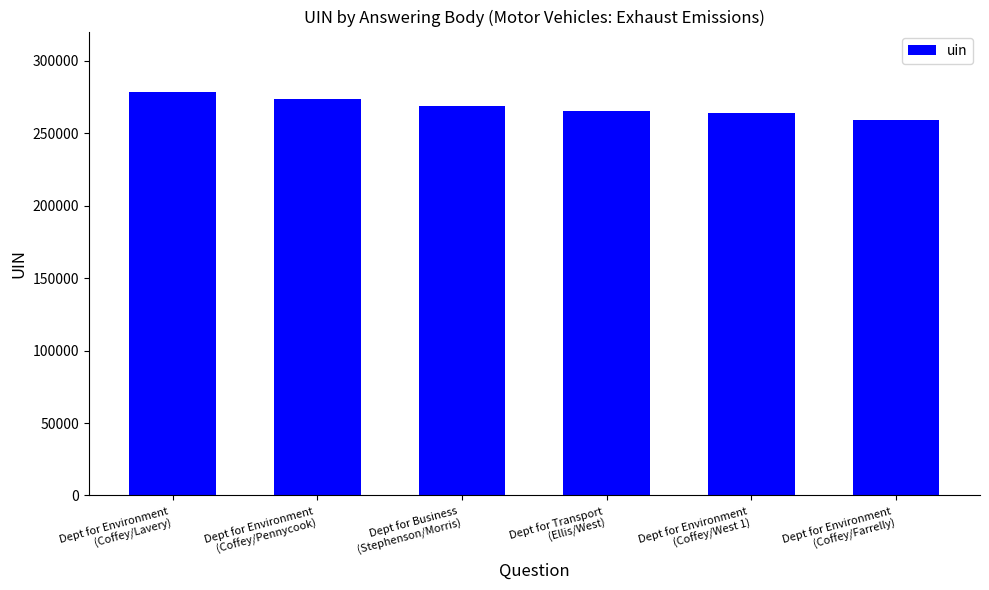

What value does the data have at Dept for Business
(Stephenson/Morris), to the nearest 100?

269000